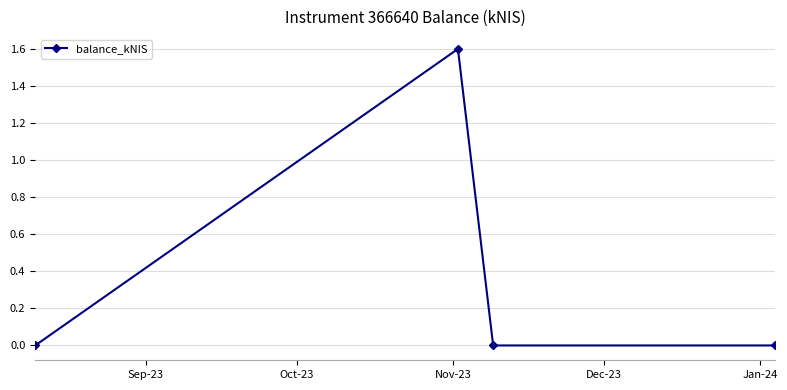

True or false: the data has more than 0 interior local peaks.

True